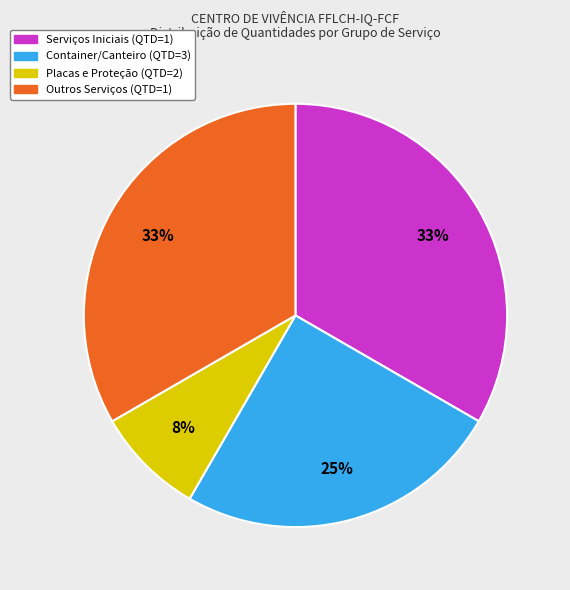

Count the number of slices in the pie.

4